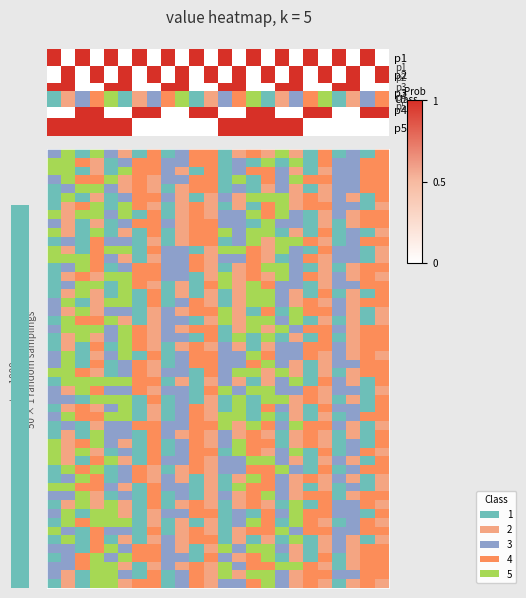

How many values in the p5 series are below 1?

12